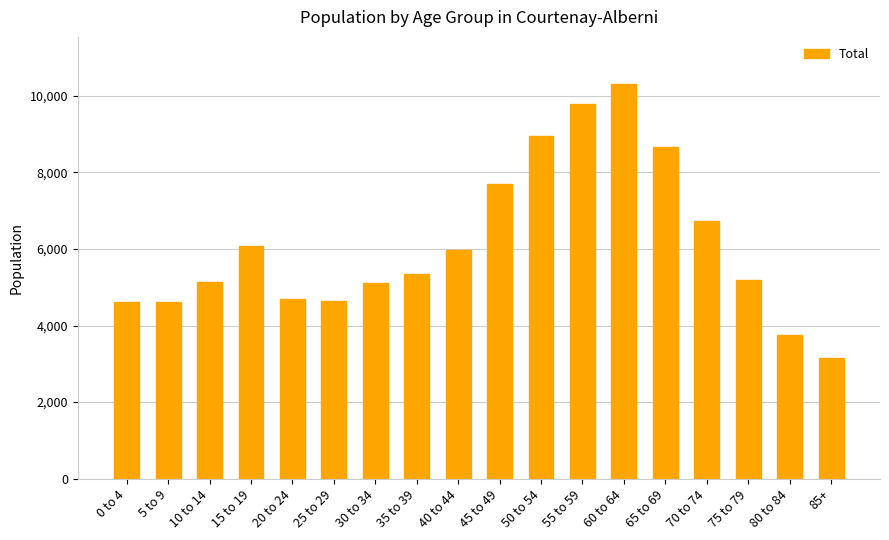

The chart shows a value of 4615 at 5 to 9. True or false?

True